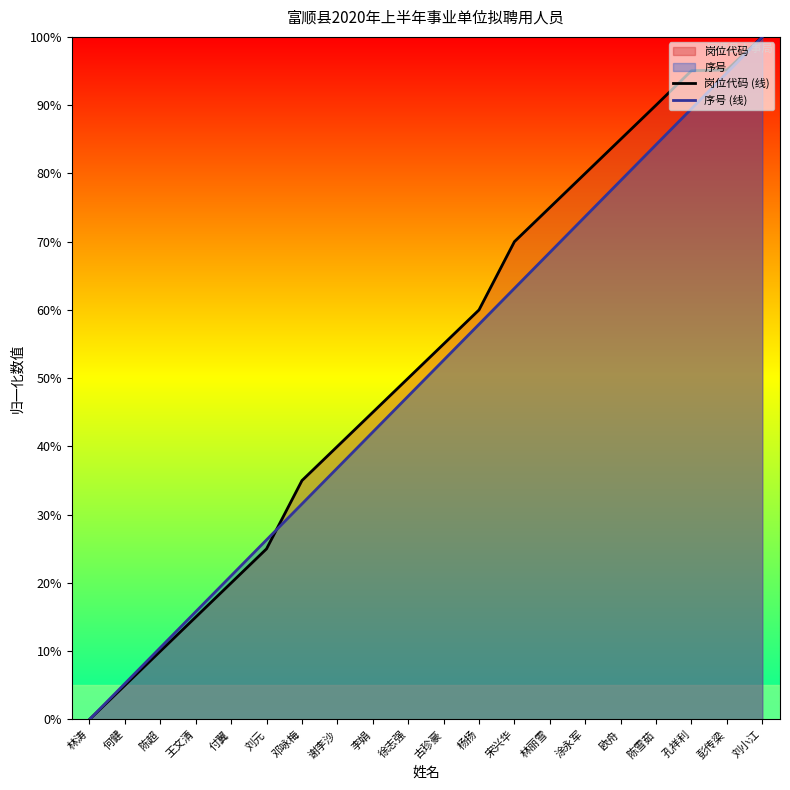

What is the label of the 15th point from the right?

刘元